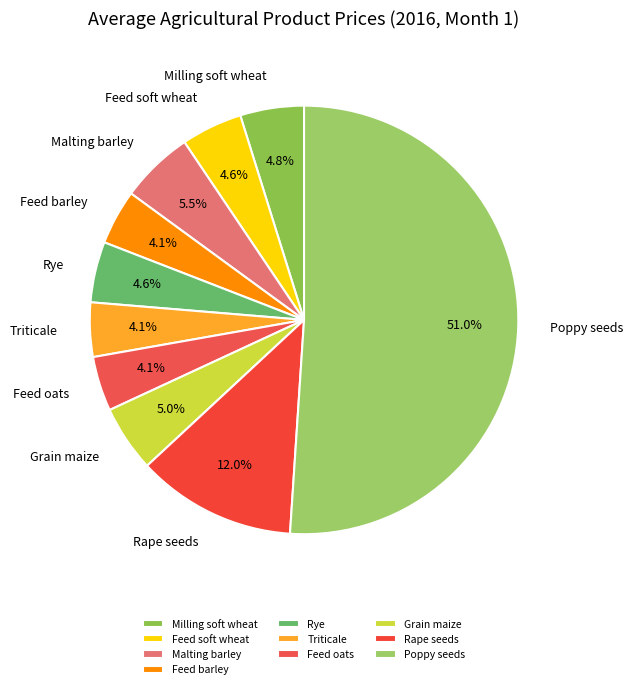

Count the number of slices in the pie.

10